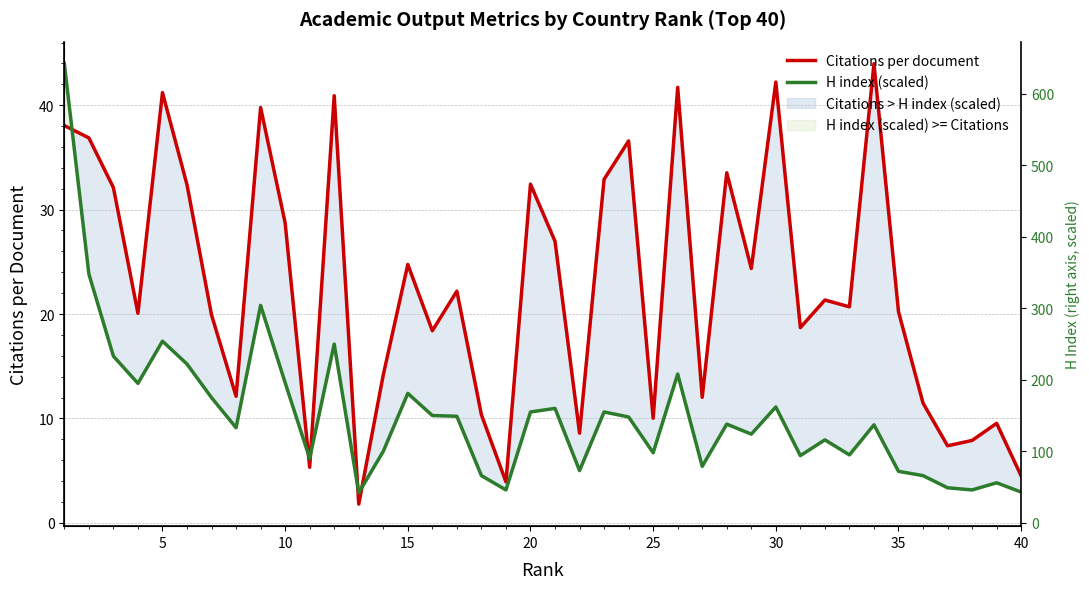

Is the value of H index (scaled) at 32 greater than the value of Citations per document at 35?

No